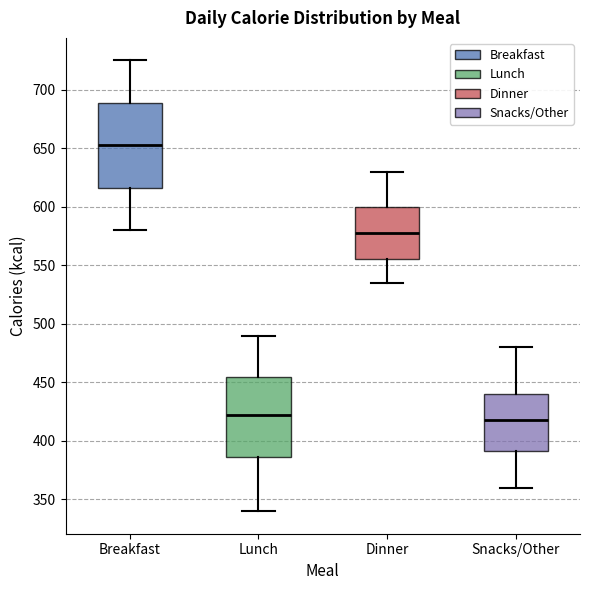

Reading left to right, read every box against the y-axis: the position of its median line, the range the box covers, and the ends of its whiskers. The values are not printed on the chart, so give them approximately, as read against the axis.

Breakfast: median 655, box 615 to 690, whiskers 580 to 725
Lunch: median 425, box 385 to 455, whiskers 340 to 490
Dinner: median 580, box 555 to 600, whiskers 535 to 630
Snacks/Other: median 420, box 390 to 440, whiskers 360 to 480